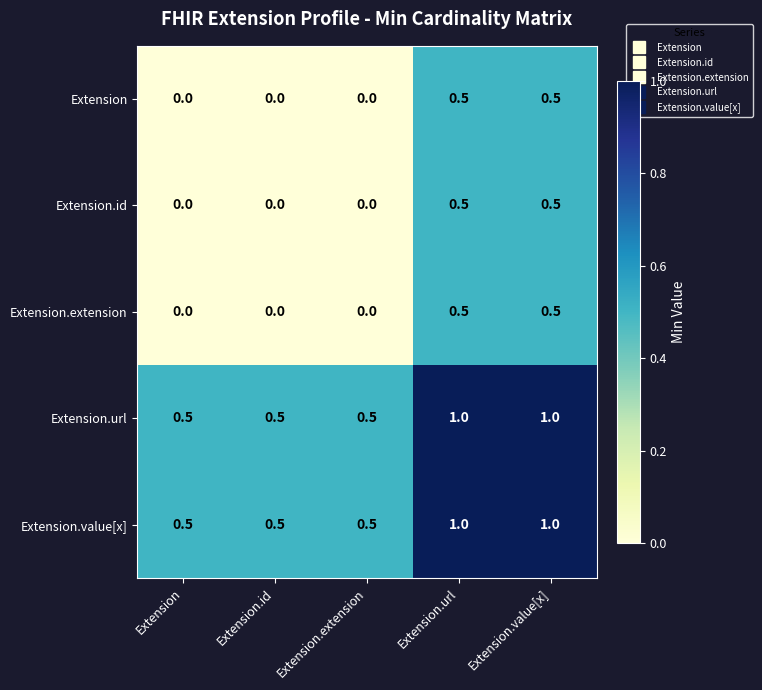

What is the highest value of the Extension.url series?

1.0